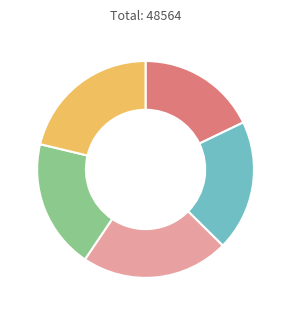

Is there a majority slice in this chart?

No